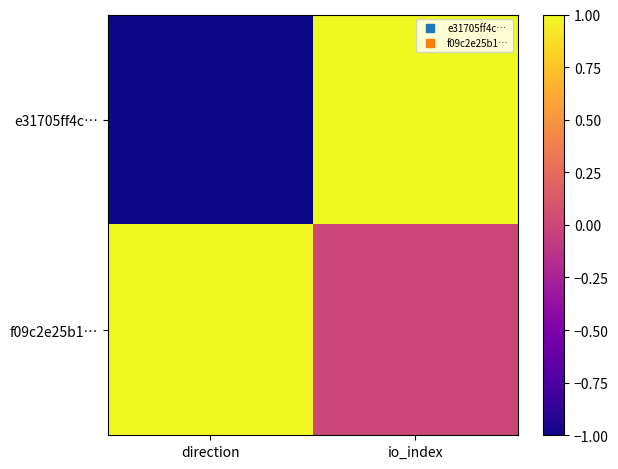

Which series has the widest spread of values?

e31705ff4c…